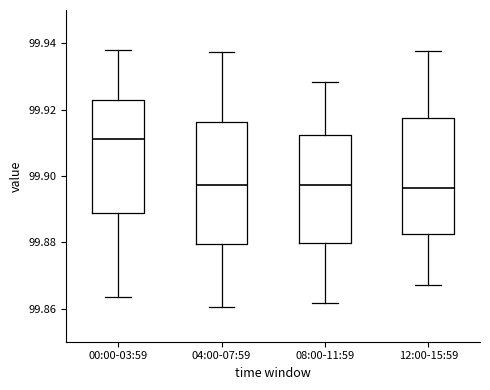

Where is the upper edge of the box for 12:00-15:59 on the y-axis? The values are not printed on the chart, so give them approximately, as read against the axis.

99.918